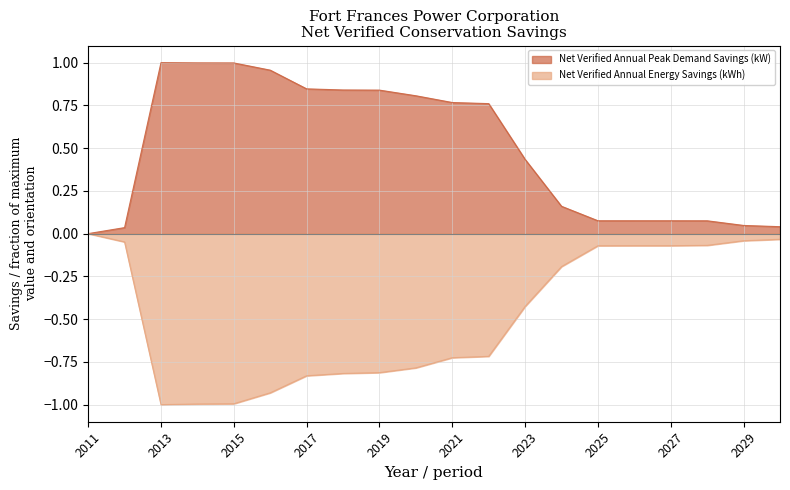

Rank the series at 2012 from highest to lowest value.

Net Verified Annual Peak Demand Savings (kW), Net Verified Annual Energy Savings (kWh)